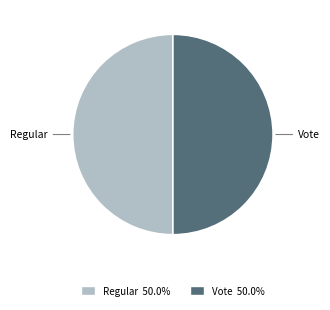

Do Regular and Vote together represent more than half of the pie?

Yes